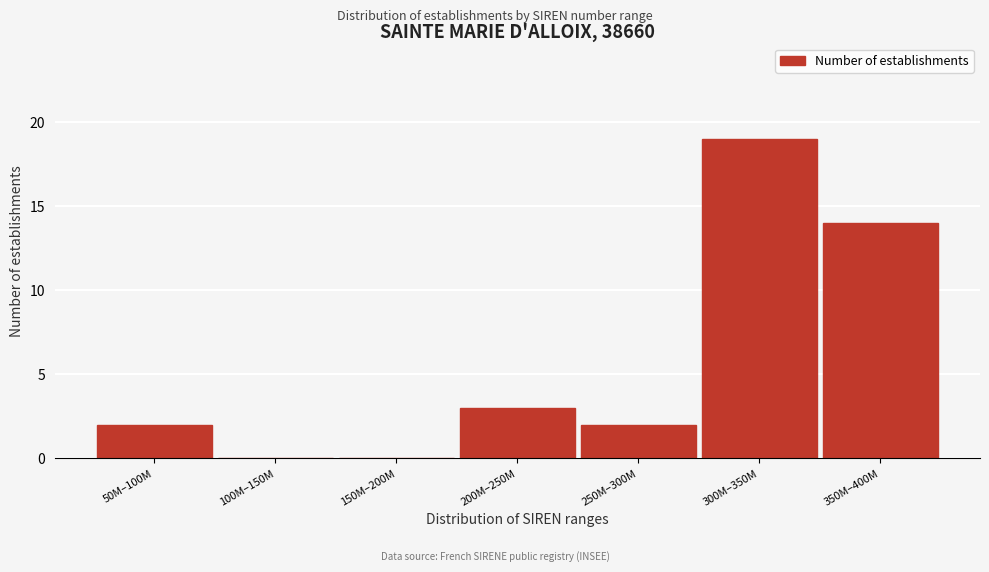

Reading left to right, what are all the values shown in this chart?

50M–100M=2	100M–150M=0	150M–200M=0	200M–250M=3	250M–300M=2	300M–350M=19	350M–400M=14